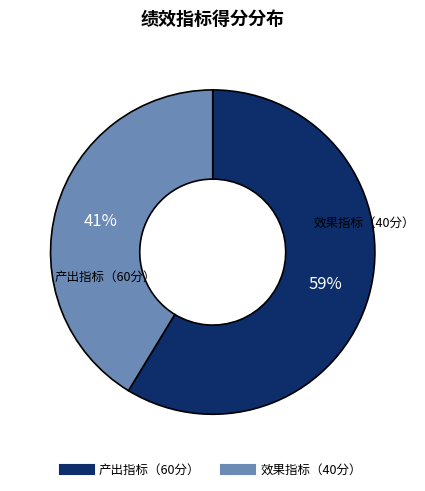

To the nearest percent, what percentage of the pie is 效果指标（40分）?

41%